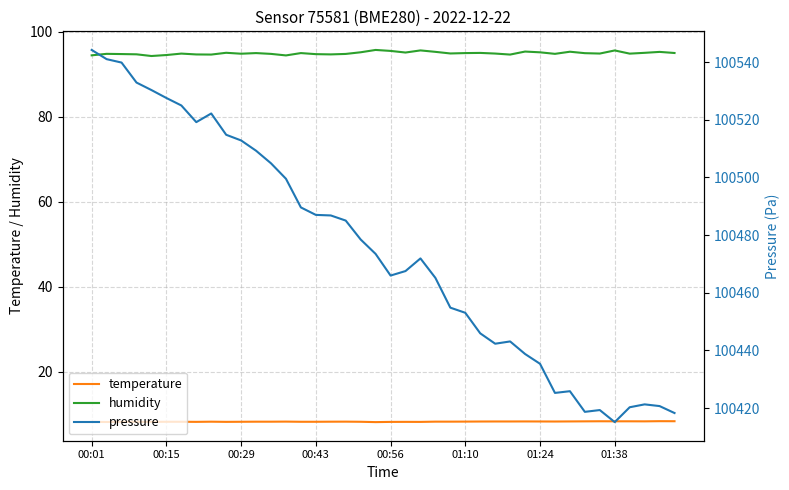

How many series are shown in this chart?

3